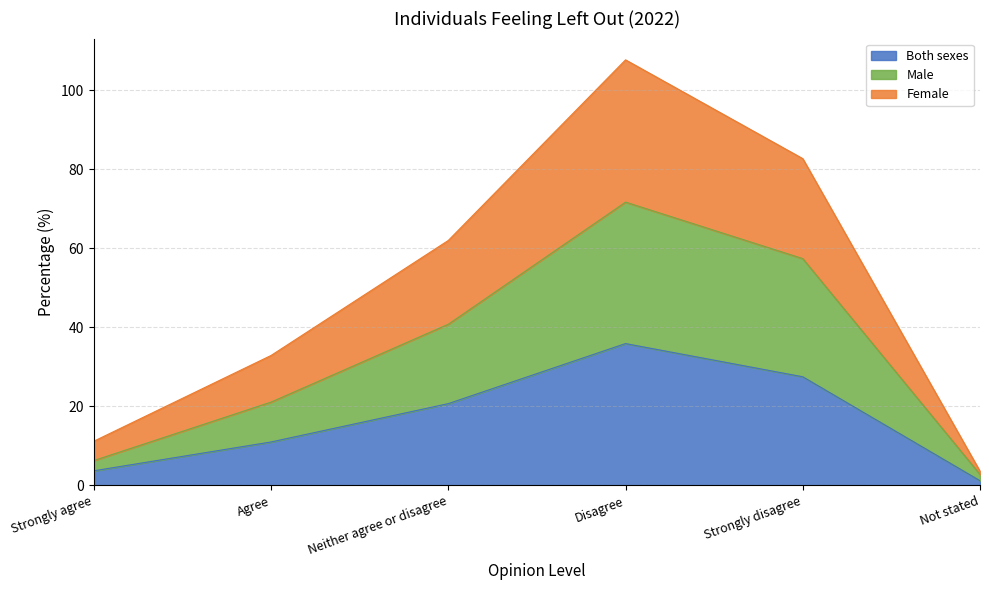

What is the total value across all series at Agree?

32.9